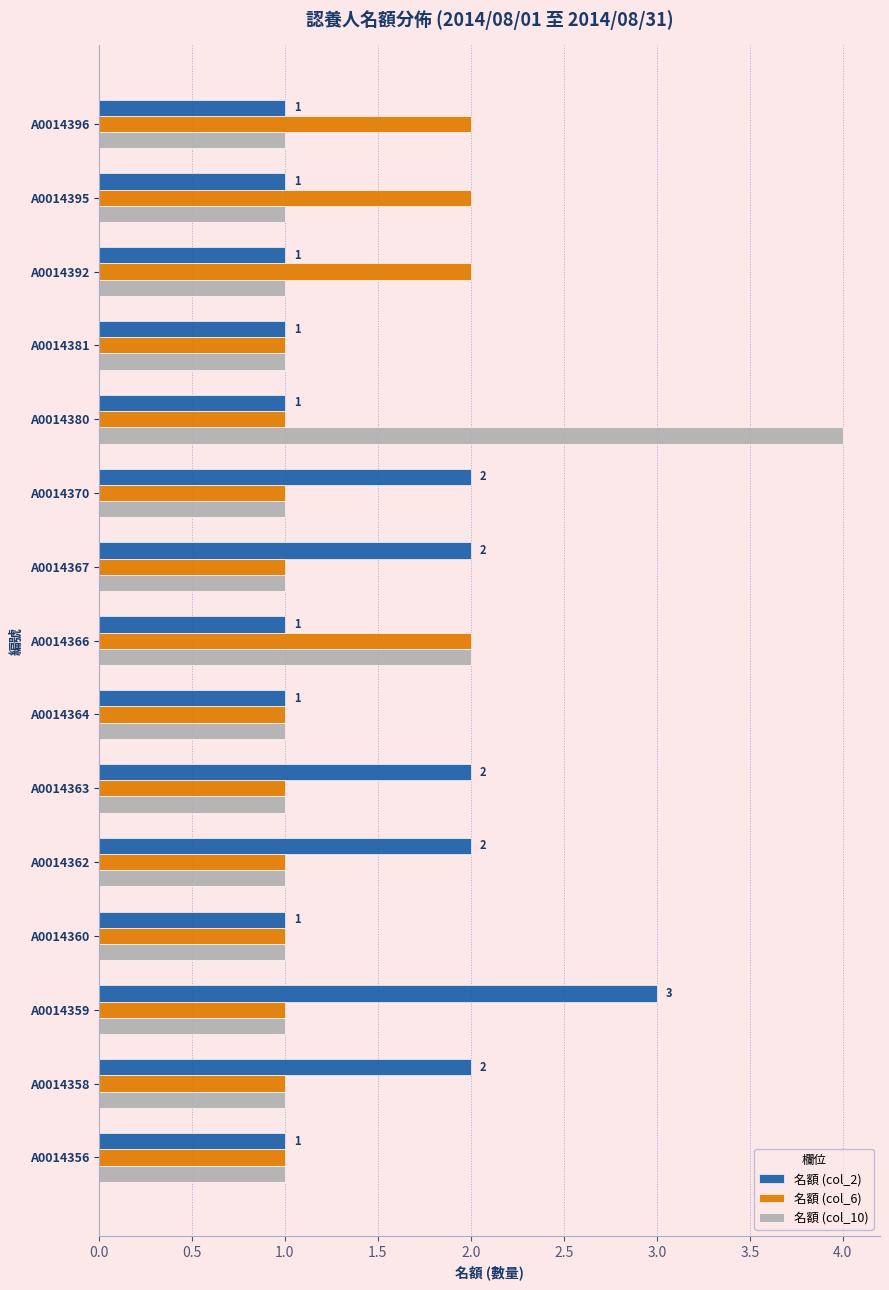

How many categories are shown in the chart?

15